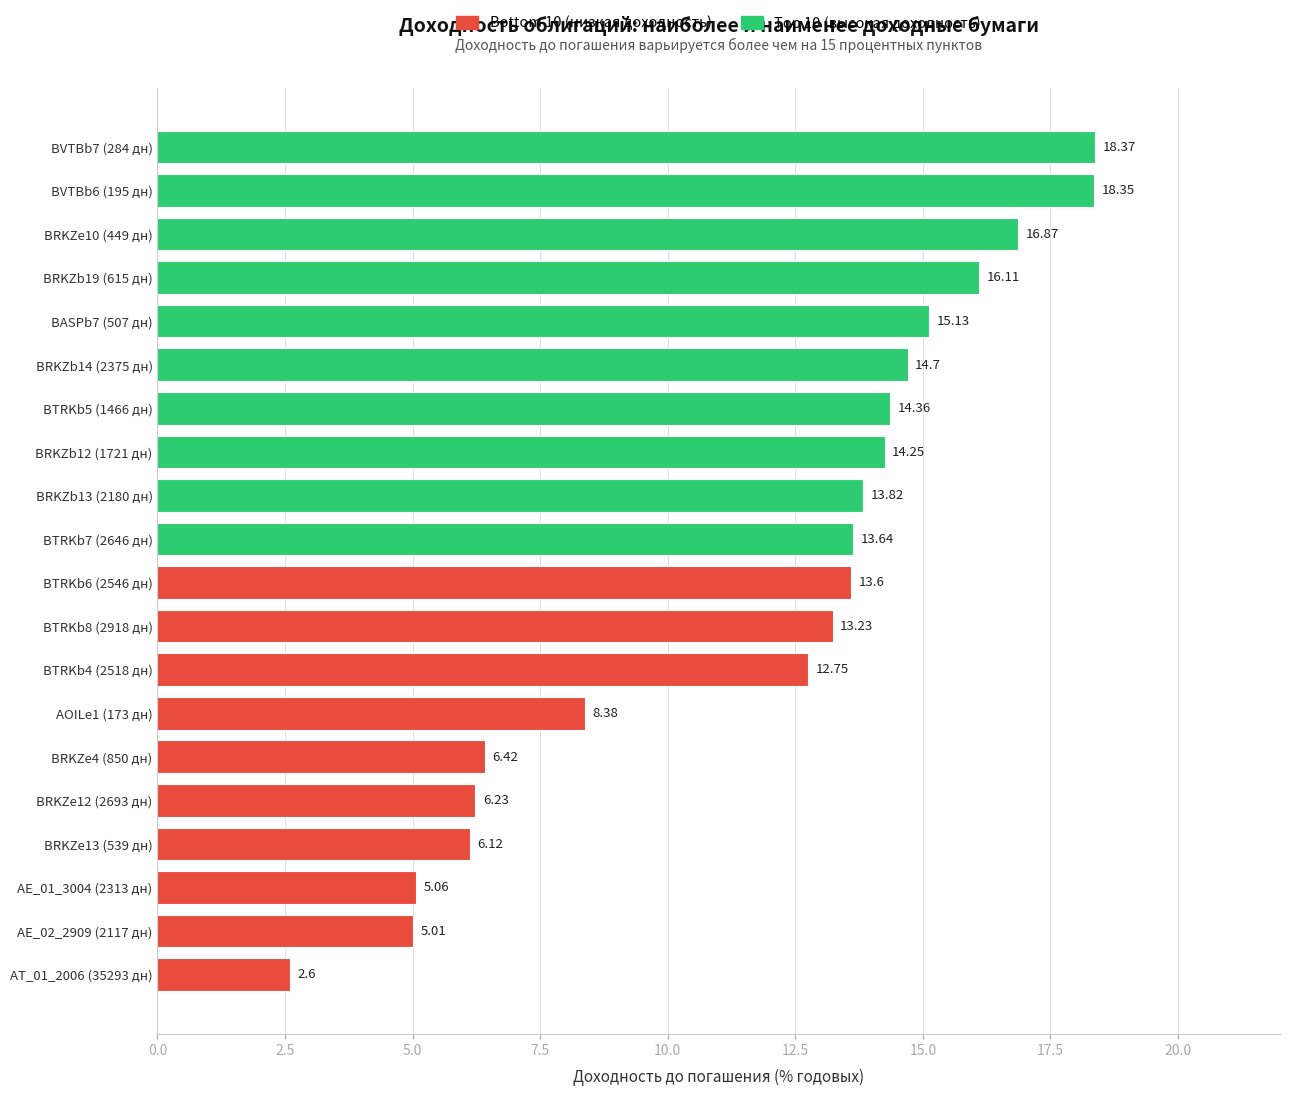

Rank the categories by value from highest to lowest.

BVTBb7 (284 дн), BVTBb6 (195 дн), BRKZe10 (449 дн), BRKZb19 (615 дн), BASPb7 (507 дн), BRKZb14 (2375 дн), BTRKb5 (1466 дн), BRKZb12 (1721 дн), BRKZb13 (2180 дн), BTRKb7 (2646 дн), BTRKb6 (2546 дн), BTRKb8 (2918 дн), BTRKb4 (2518 дн), AOILe1 (173 дн), BRKZe4 (850 дн), BRKZe12 (2693 дн), BRKZe13 (539 дн), AE_01_3004 (2313 дн), AE_02_2909 (2117 дн), AT_01_2006 (35293 дн)